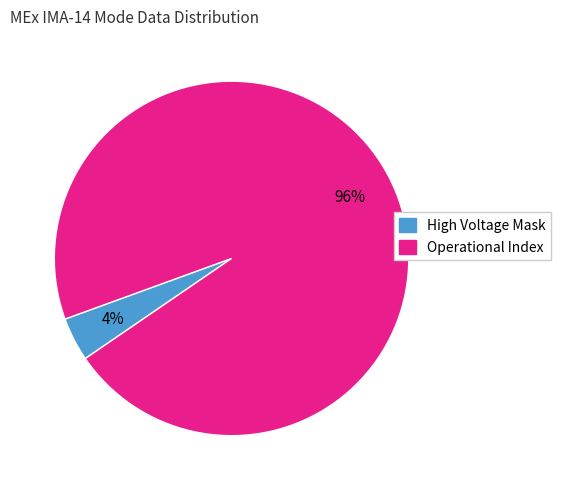

Does any single category account for the majority?

Yes